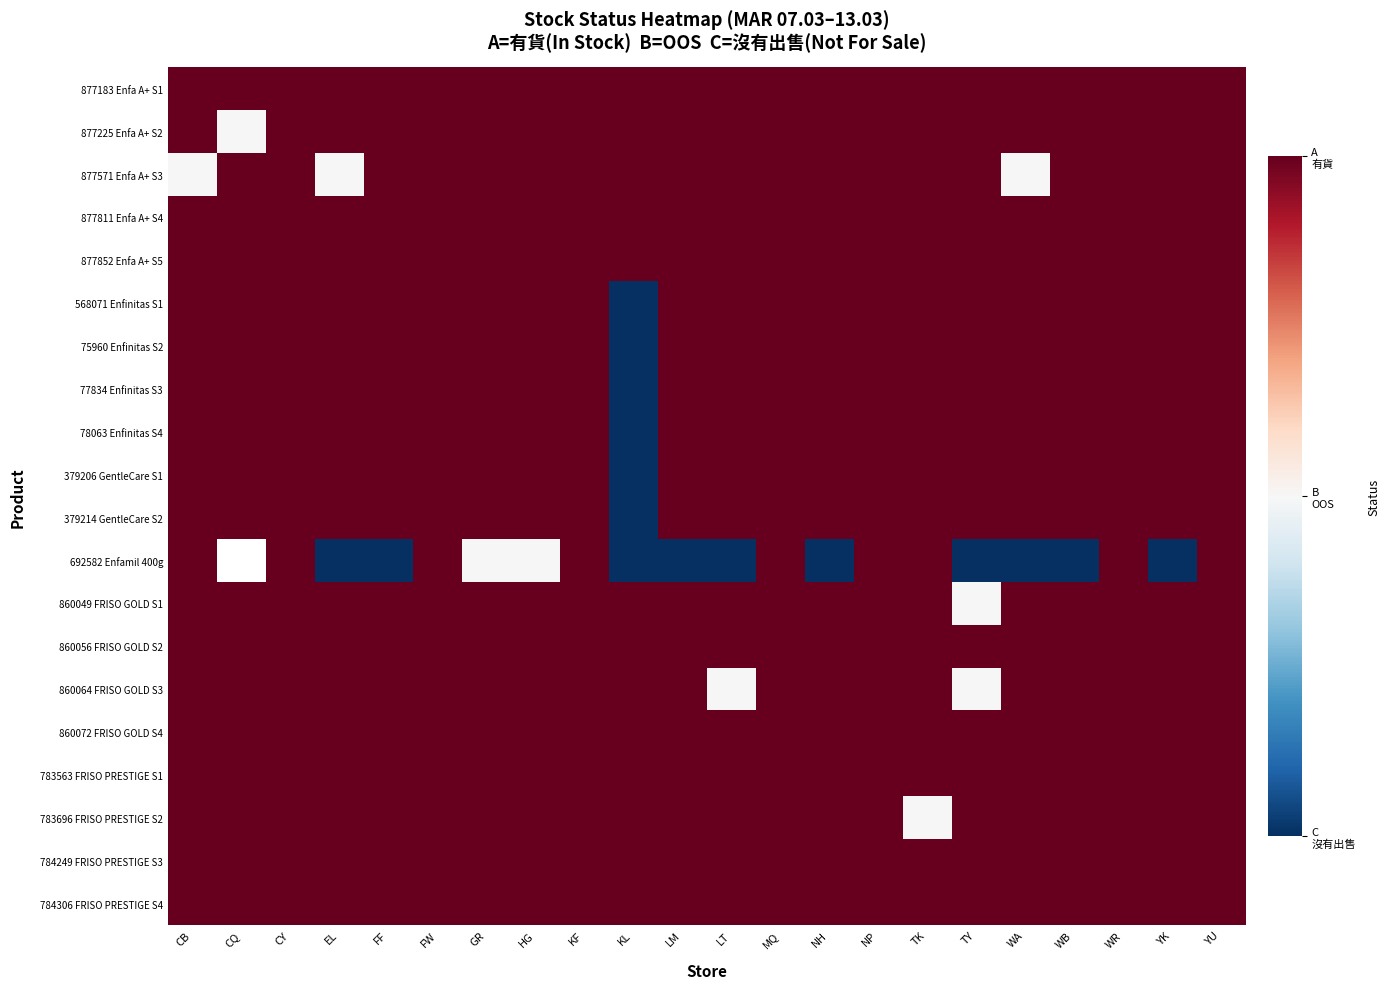

What is the total value across all series at WR?

20.0